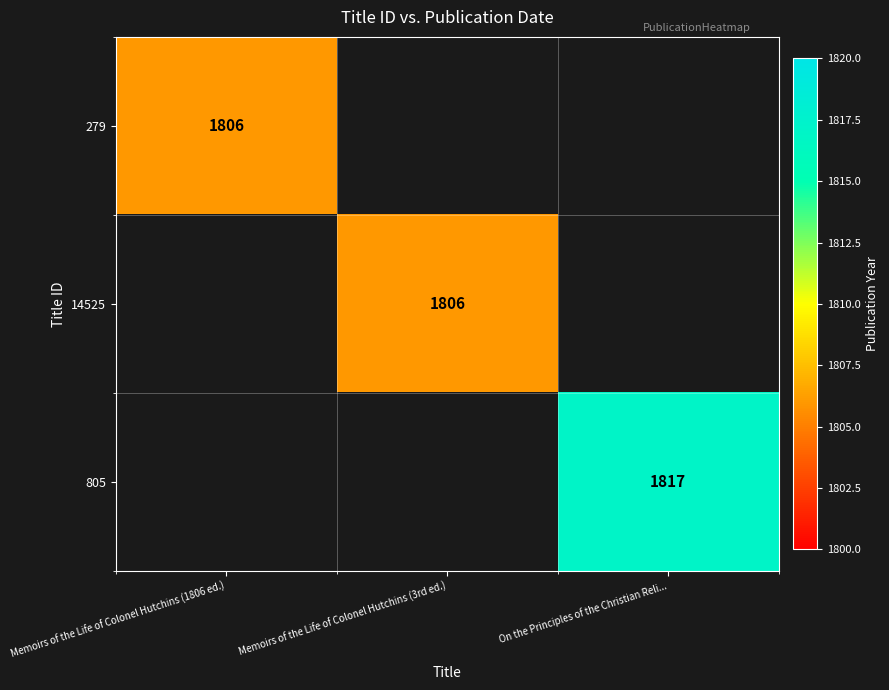

Which category has the lowest value across all series?

Memoirs of the Life of Colonel Hutchins (1806 ed.)